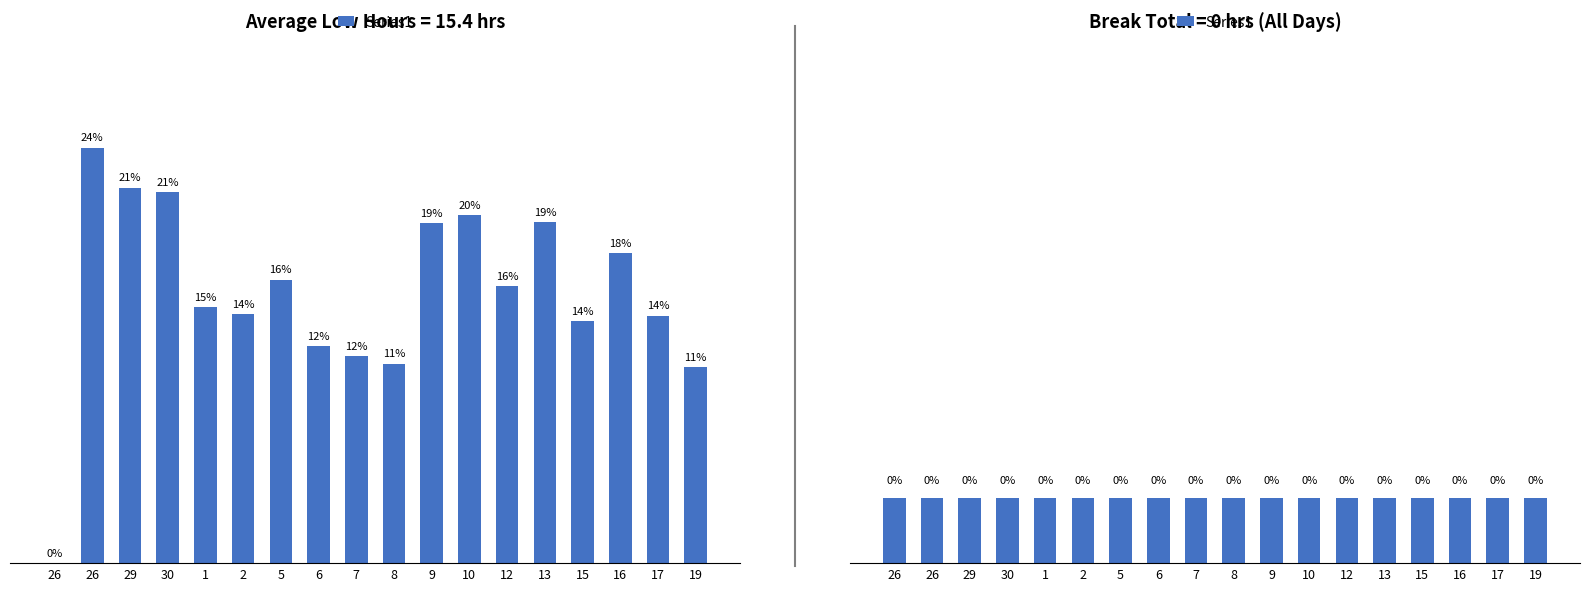

What is the label of the 4th bar from the right?

15